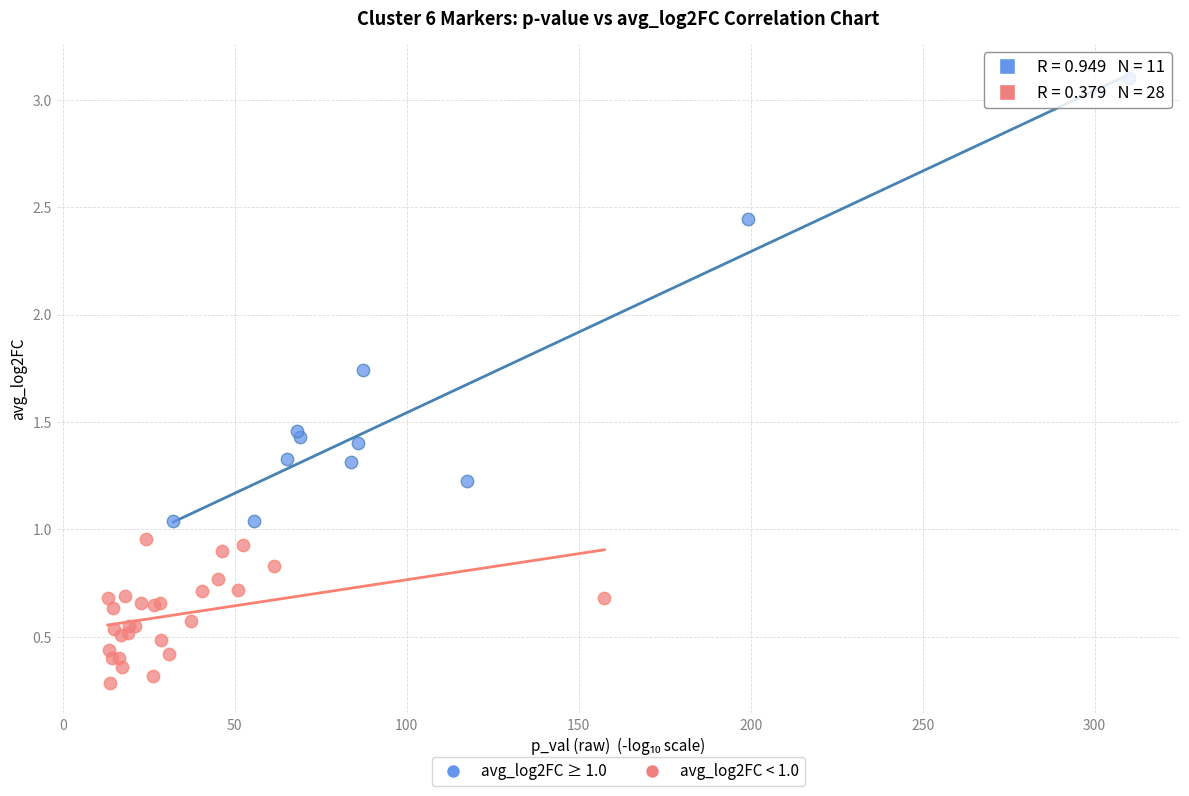

Which series contains the lowest Y value?

avg_log2FC < 1.0